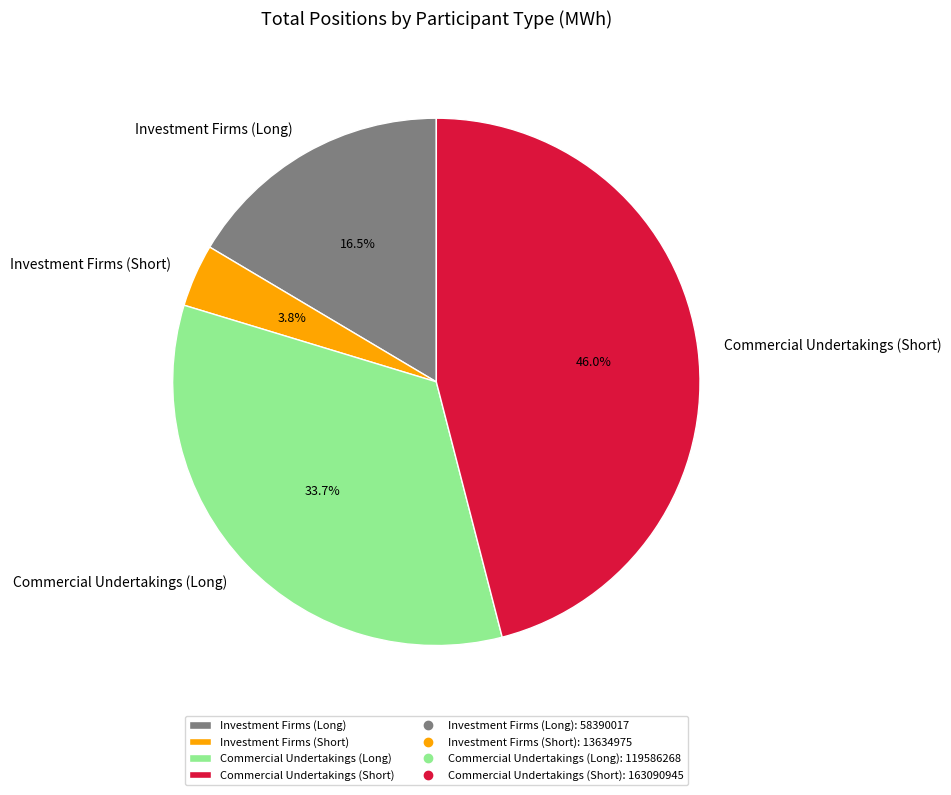

Count the number of slices in the pie.

4